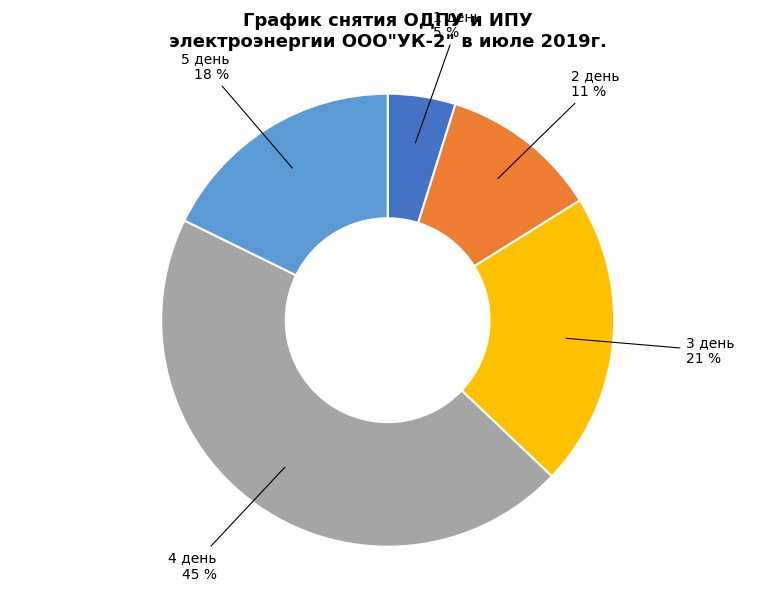

To the nearest percent, what is the average slice percentage?

20%